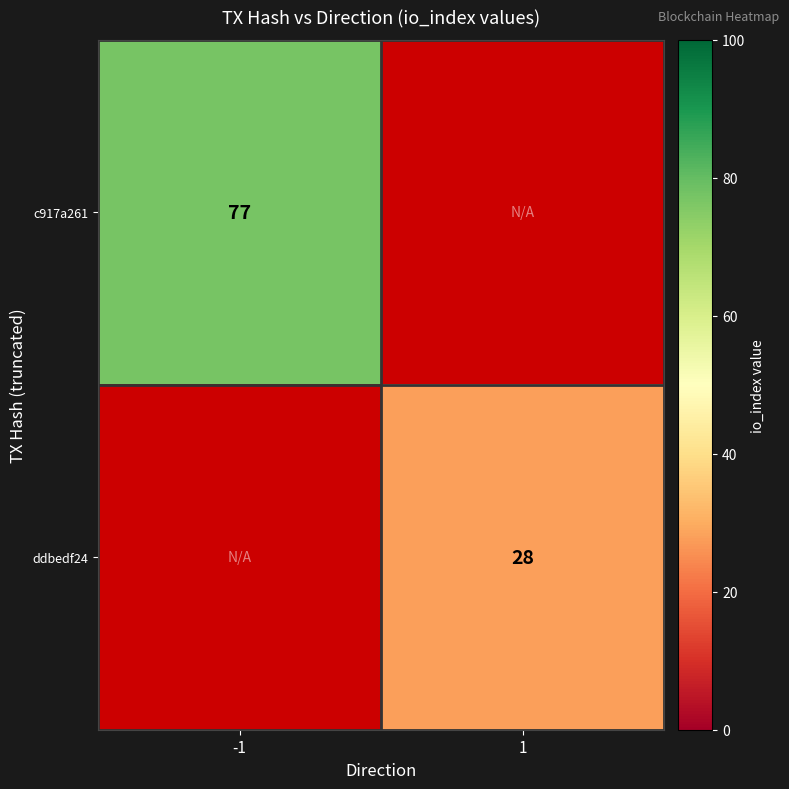

Between 1 and -1, which is larger?

-1